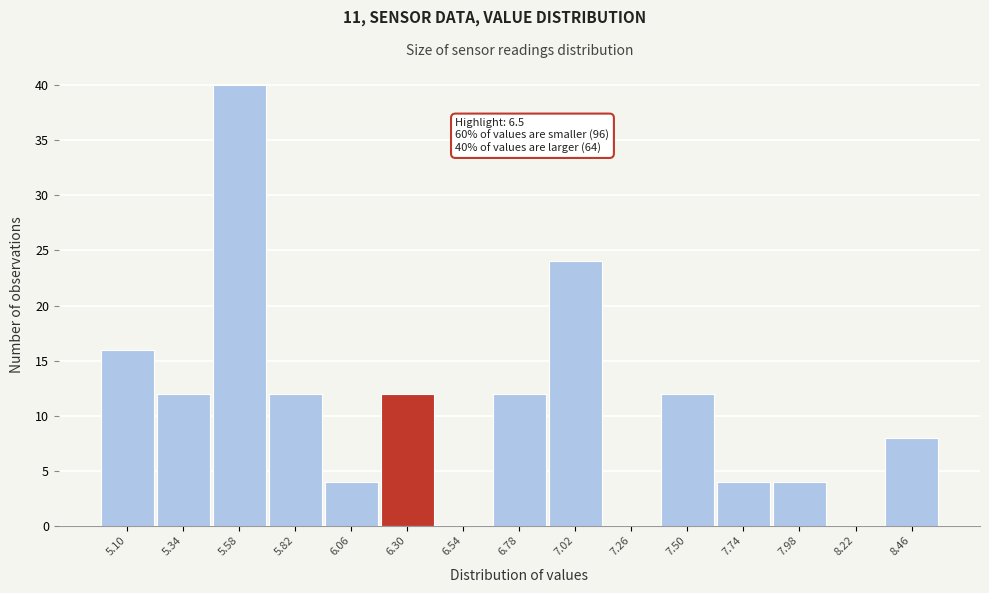

Reading left to right, what are all the values shown in this chart?

5.10=16	5.34=12	5.58=40	5.82=12	6.06=4	6.30=12	6.54=0	6.78=12	7.02=24	7.26=0	7.50=12	7.74=4	7.98=4	8.22=0	8.46=8